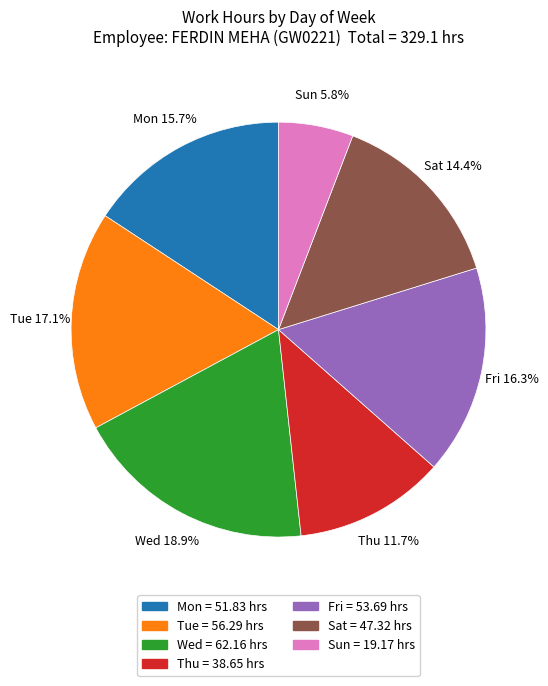

Do Mon and Thu together represent more than half of the pie?

No